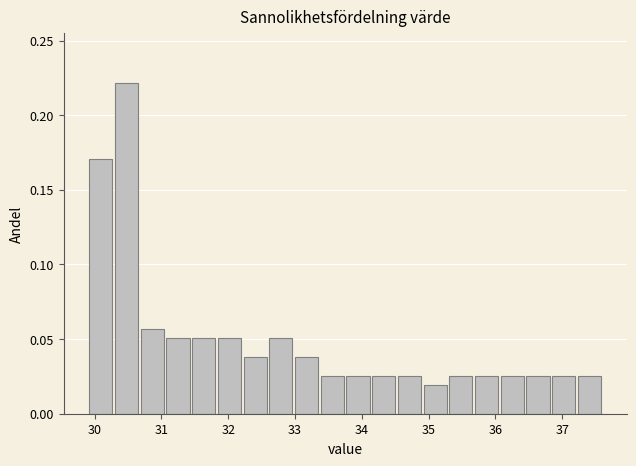

Read against the x-axis, roughly where is the centre of the tallest bar?

30.5